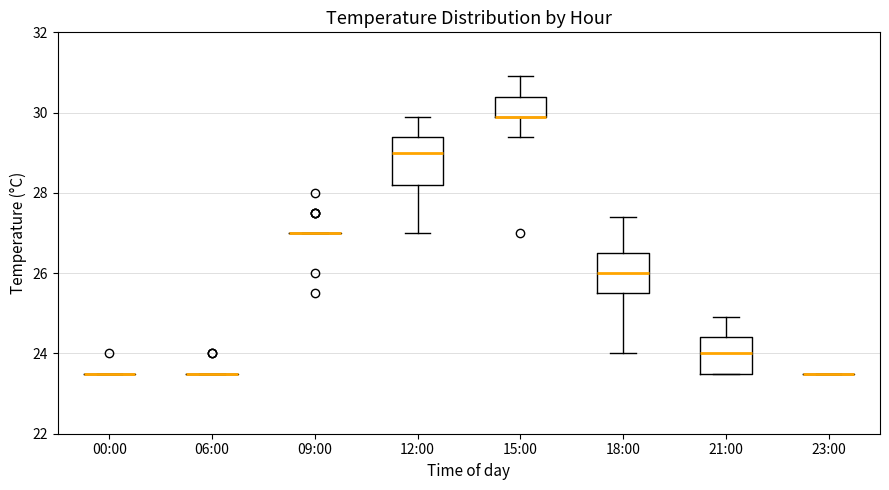

Where does the median line of the box for 18:00 sit on the y-axis? The values are not printed on the chart, so give them approximately, as read against the axis.

26.0